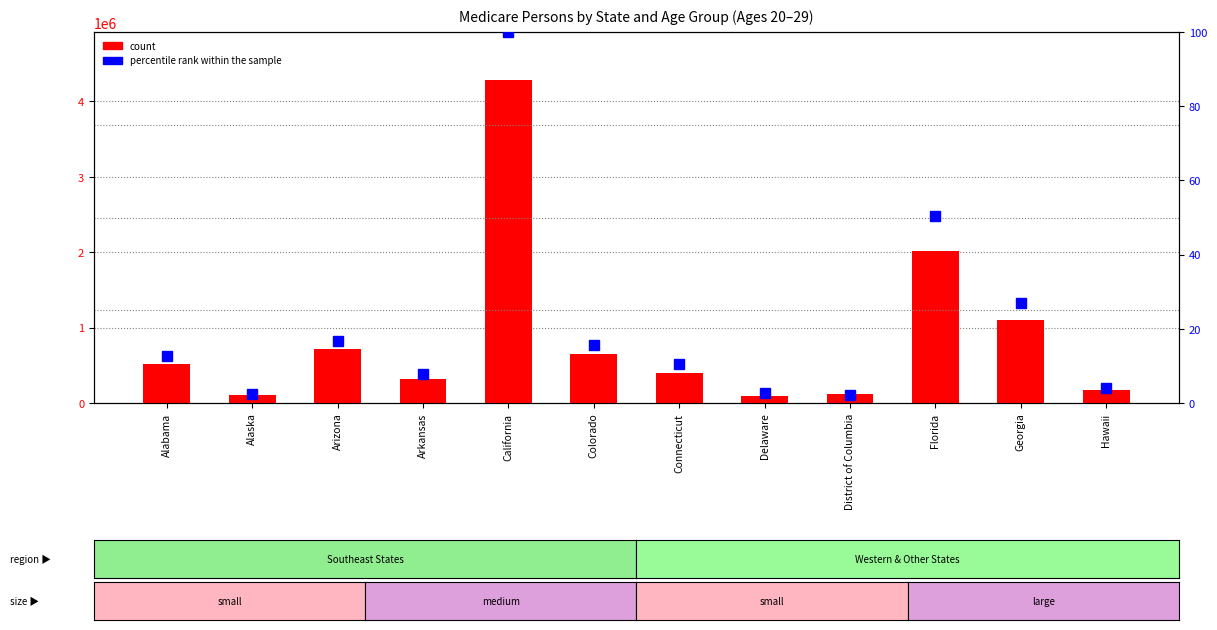

What is the total value across all series at District of Columbia?

117190.2